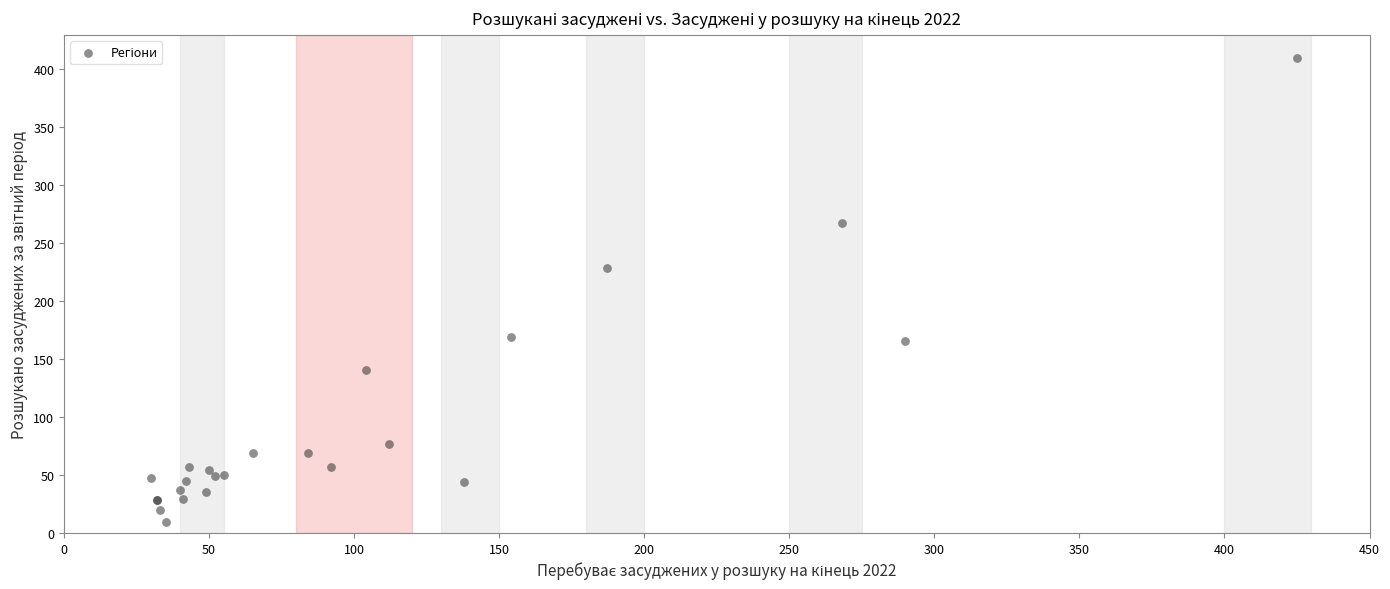

What Y value in the scatter plot is closest to 209?

228